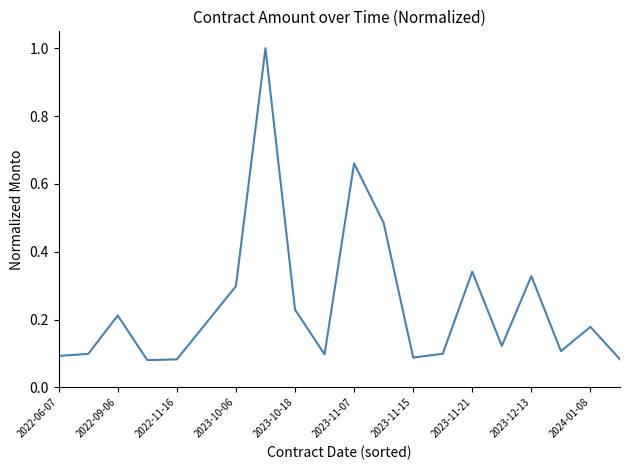

What is the greatest value displayed?

1.0